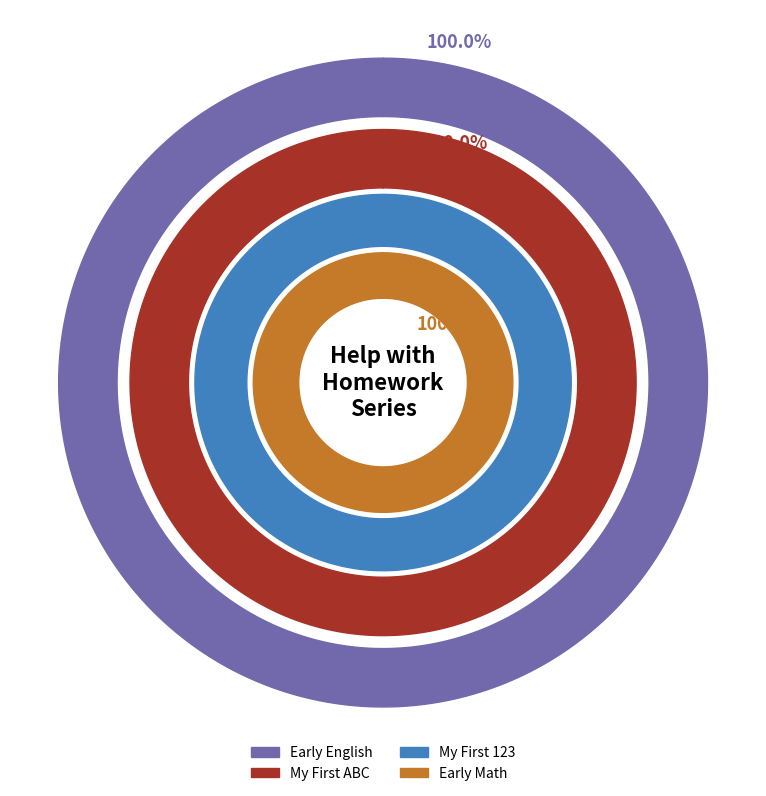

What is the largest slice in the pie chart?

Early Math